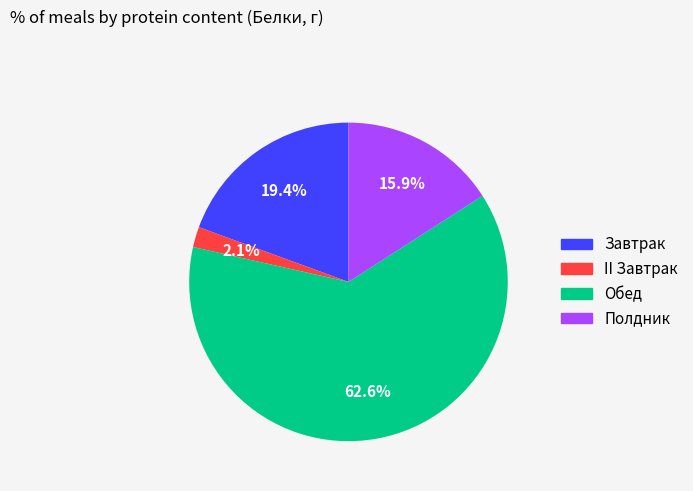

Is it true that Полдник is 10% of the pie?

False